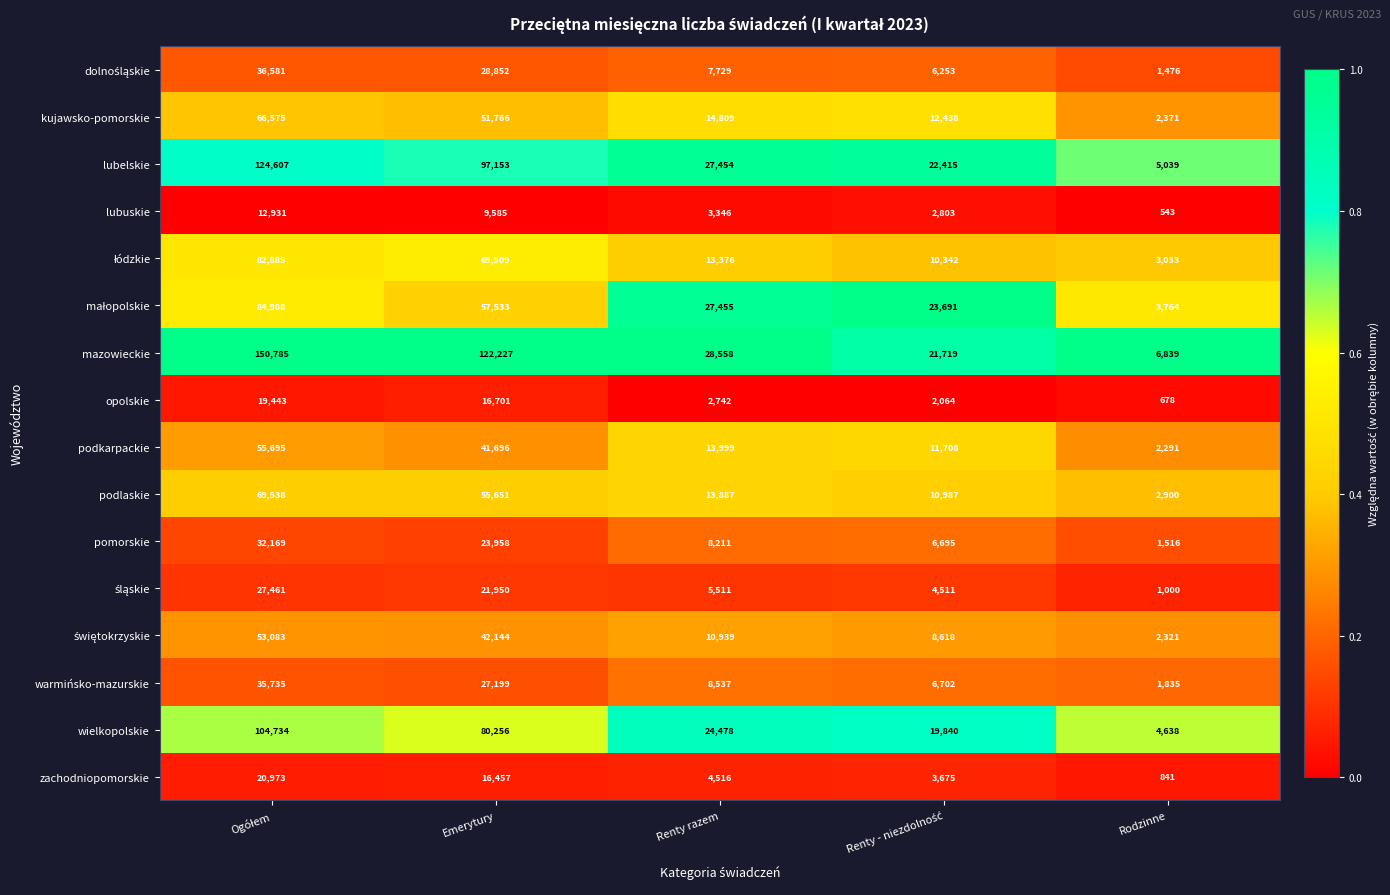

What is the average value of the wielkopolskie series?

46789